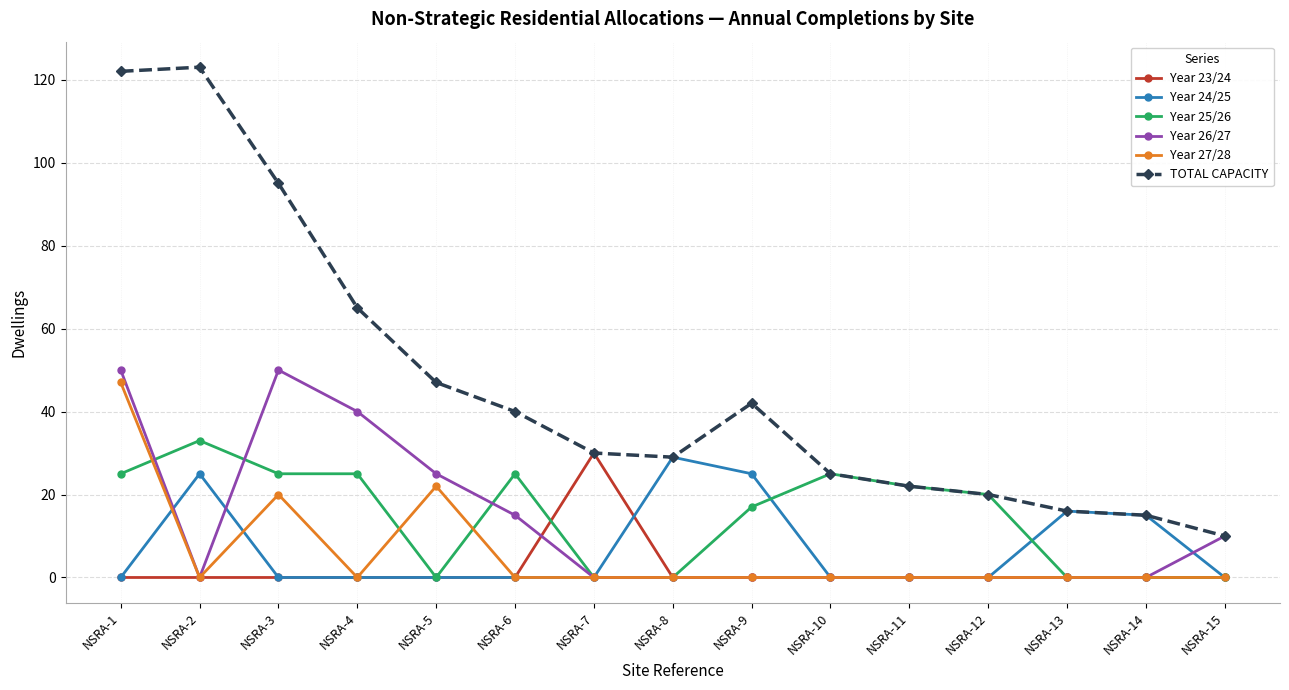

What is the difference between the second highest and minimum values in the TOTAL CAPACITY series?

112